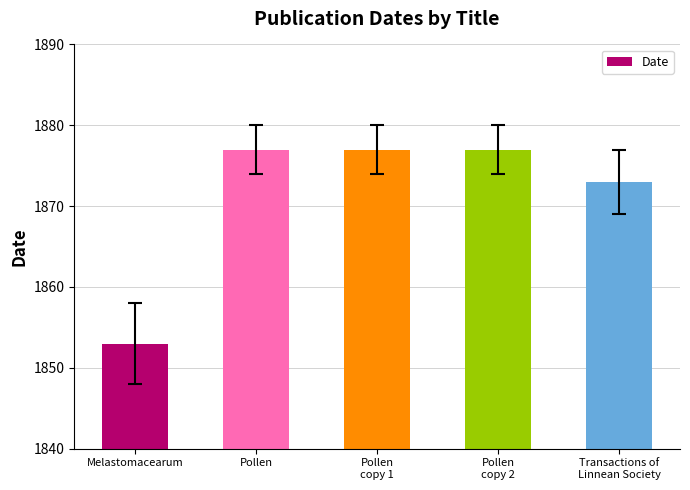

What is the ratio of the value at Pollen
copy 2 to the value at Pollen
copy 1?

1.0